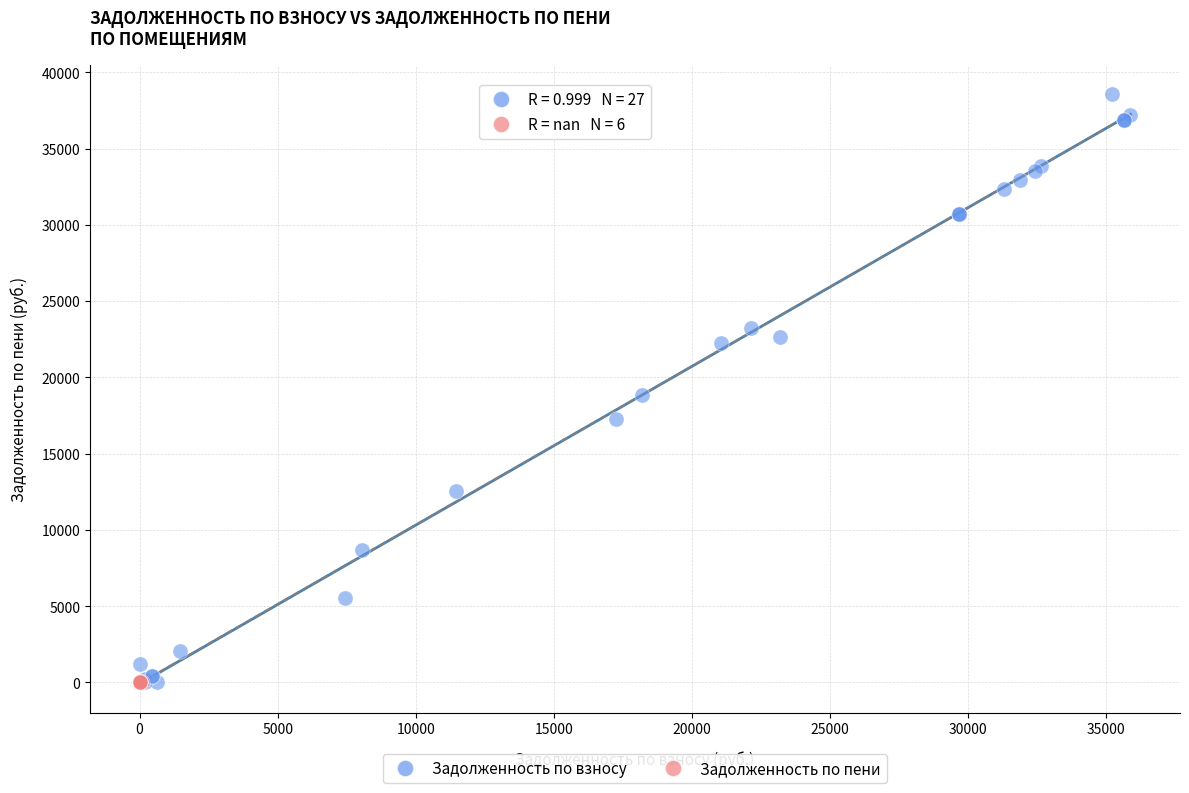

Which series contains the highest Y value?

Задолженность по взносу